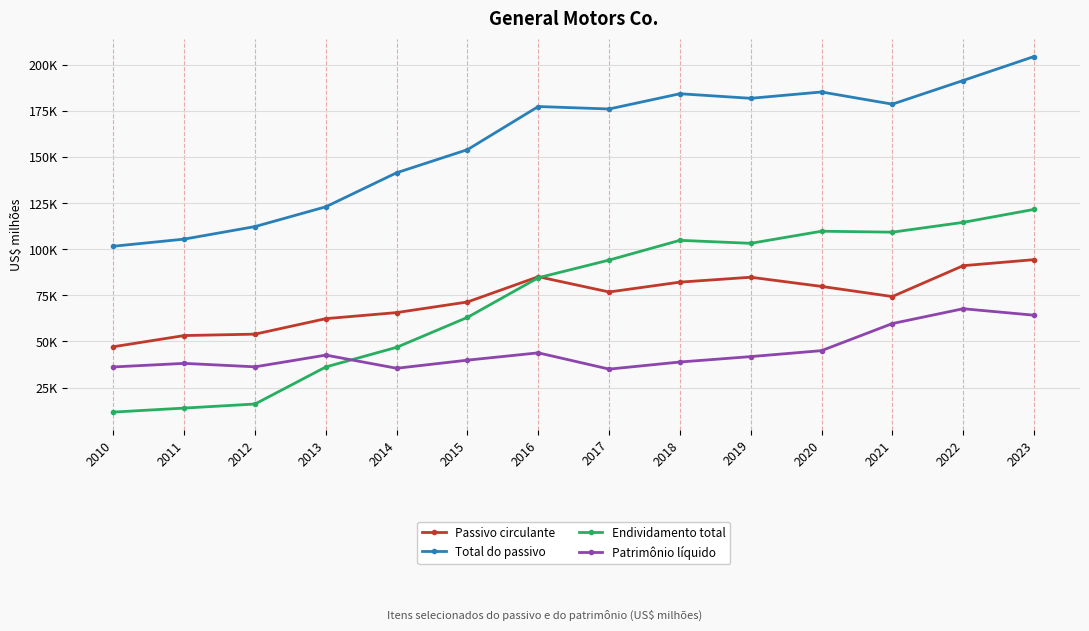

Does the chart have visible grid lines?

Yes